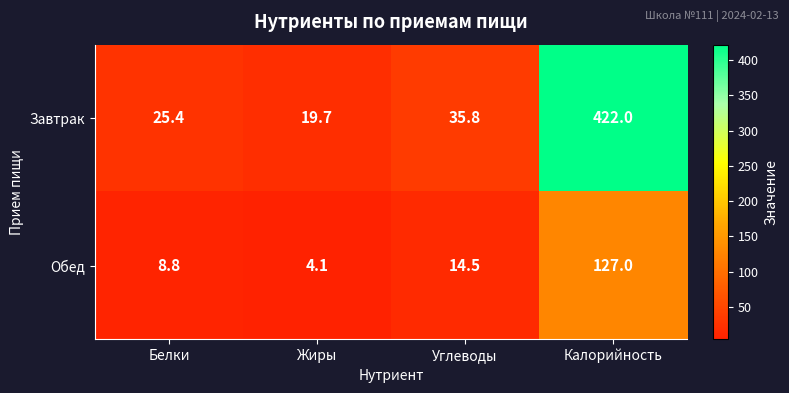

What is the average value of the Обед series?

38.6